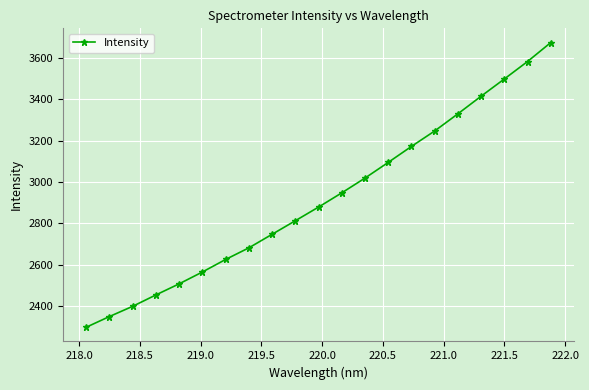

What is the smallest value displayed?

2296.5